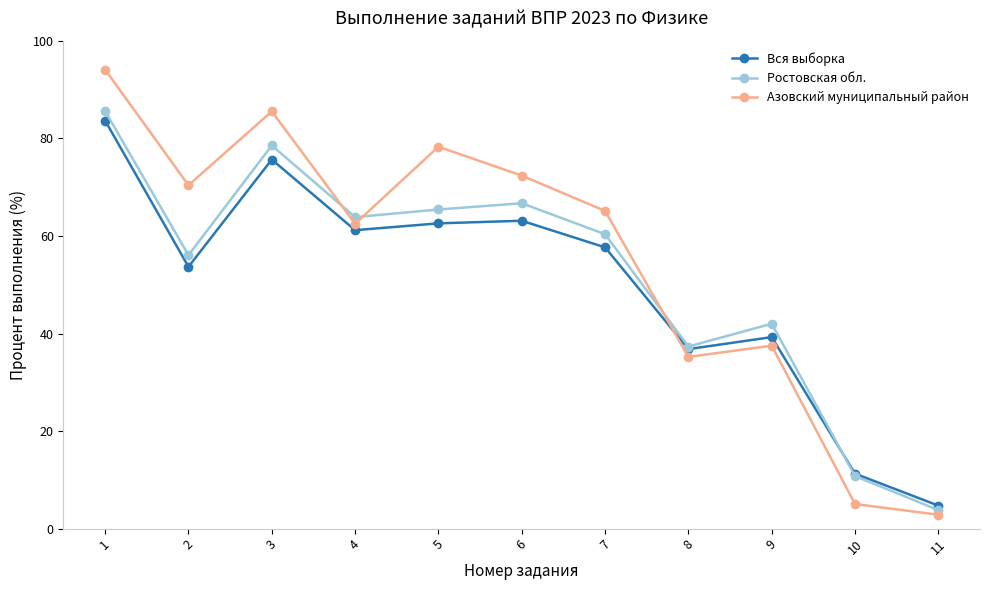

True or false: Ростовская обл. has more than 1 points higher than both neighbors.

True